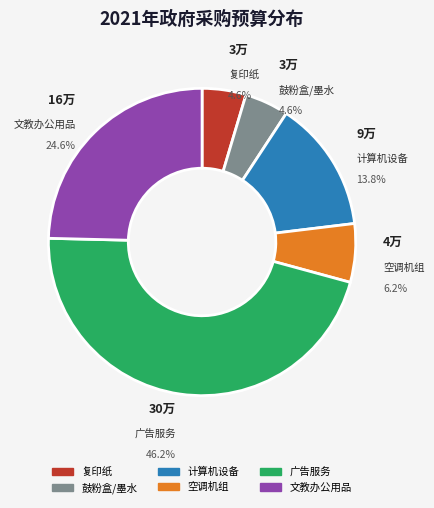

Is there any slice that represents more than half of the pie?

No